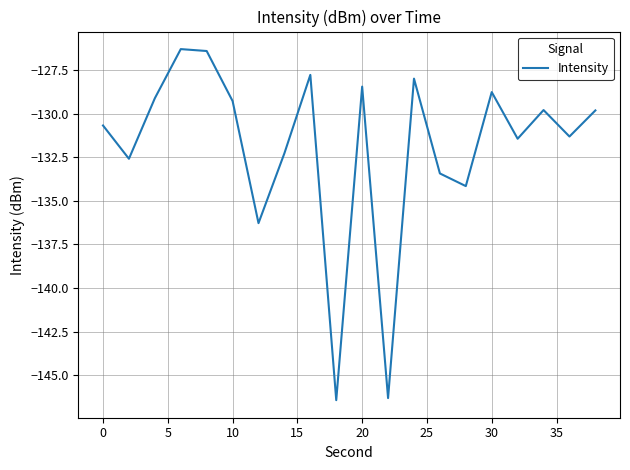

What is the difference between the second highest and second lowest values?

19.9